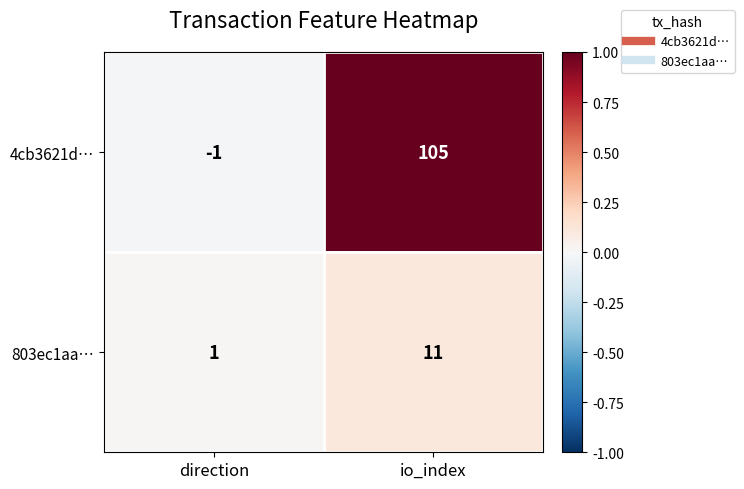

Which series has the largest range (max minus min)?

4cb3621d…